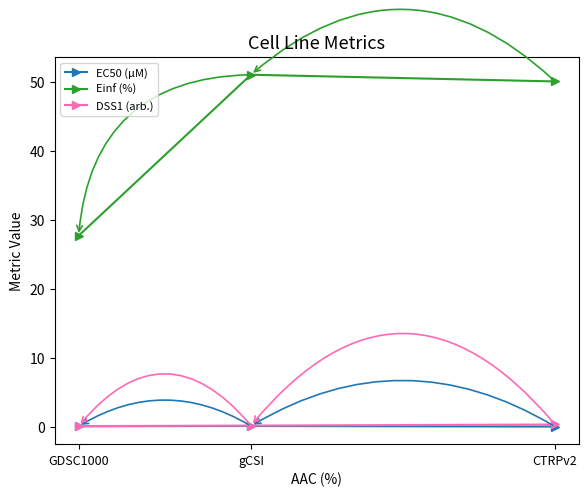

Which series has the largest total across all categories?

Einf (%)